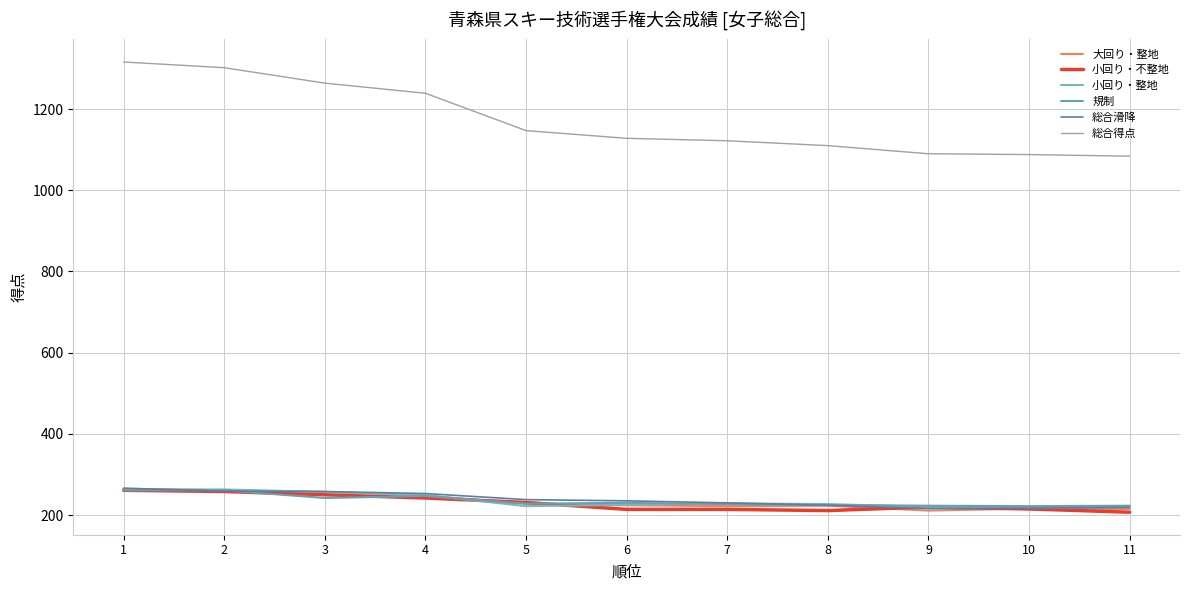

At which category does 規制 reach its first local valley?

3